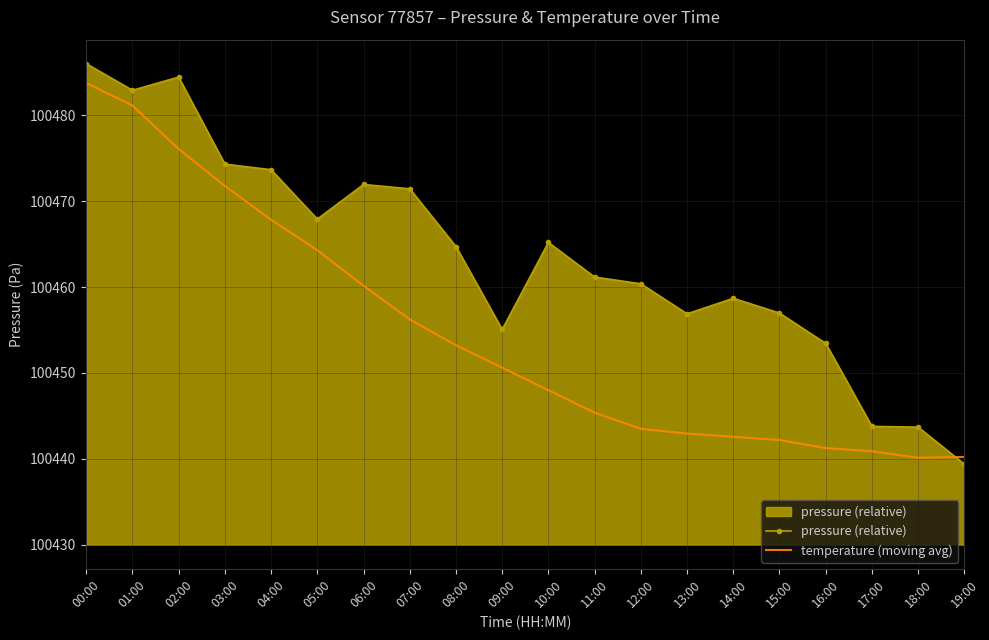

True or false: pressure (relative) and temperature (moving avg) cross at least once.

True